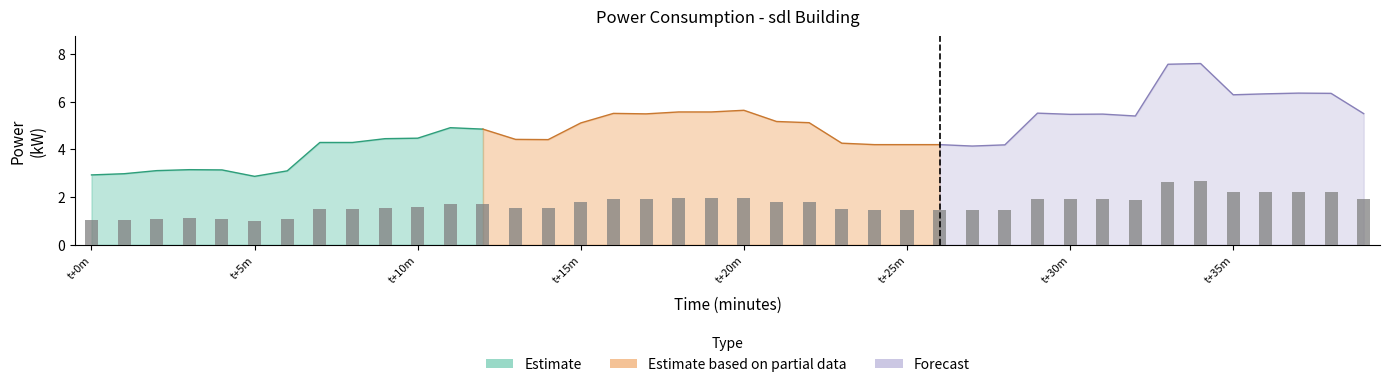

What is the change in value from 3 to 30?

+2.3